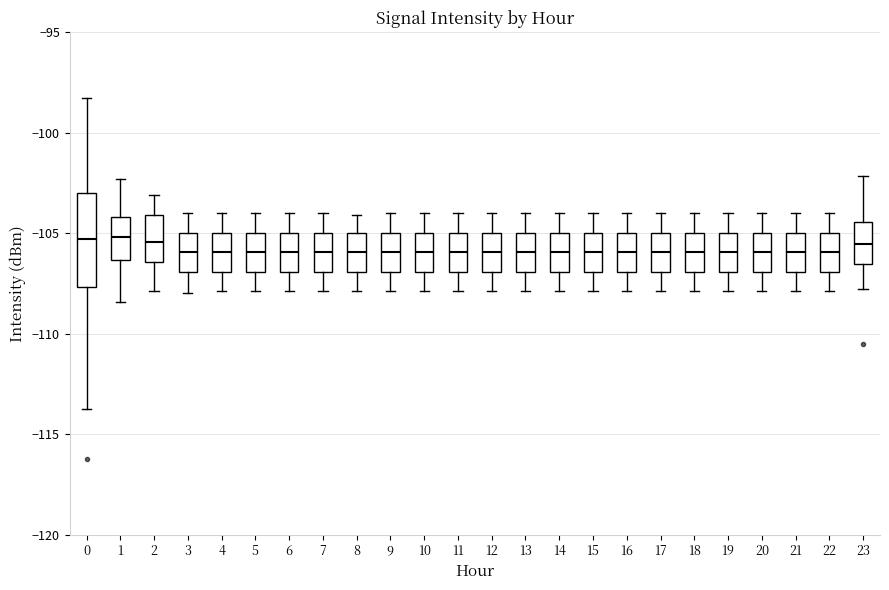

Reading left to right, transcribe this box plot: for each box, give where its median line is, the range the box spans, and where its two whiskers end, as read against the y-axis. The values are not printed on the chart, so give them approximately, as read against the axis.

0: median -105.5, box -107.5 to -103.0, whiskers -113.5 to -98.5
1: median -105.0, box -106.5 to -104.0, whiskers -108.5 to -102.5
2: median -105.5, box -106.5 to -104.0, whiskers -108.0 to -103.0
3: median -106.0, box -107.0 to -105.0, whiskers -108.0 to -104.0
4: median -106.0, box -107.0 to -105.0, whiskers -108.0 to -104.0
5: median -106.0, box -107.0 to -105.0, whiskers -108.0 to -104.0
6: median -106.0, box -107.0 to -105.0, whiskers -108.0 to -104.0
7: median -106.0, box -107.0 to -105.0, whiskers -108.0 to -104.0
8: median -106.0, box -107.0 to -105.0, whiskers -108.0 to -104.0
9: median -106.0, box -107.0 to -105.0, whiskers -108.0 to -104.0
10: median -106.0, box -107.0 to -105.0, whiskers -108.0 to -104.0
11: median -106.0, box -107.0 to -105.0, whiskers -108.0 to -104.0
12: median -106.0, box -107.0 to -105.0, whiskers -108.0 to -104.0
13: median -106.0, box -107.0 to -105.0, whiskers -108.0 to -104.0
14: median -106.0, box -107.0 to -105.0, whiskers -108.0 to -104.0
15: median -106.0, box -107.0 to -105.0, whiskers -108.0 to -104.0
16: median -106.0, box -107.0 to -105.0, whiskers -108.0 to -104.0
17: median -106.0, box -107.0 to -105.0, whiskers -108.0 to -104.0
18: median -106.0, box -107.0 to -105.0, whiskers -108.0 to -104.0
19: median -106.0, box -107.0 to -105.0, whiskers -108.0 to -104.0
20: median -106.0, box -107.0 to -105.0, whiskers -108.0 to -104.0
21: median -106.0, box -107.0 to -105.0, whiskers -108.0 to -104.0
22: median -106.0, box -107.0 to -105.0, whiskers -108.0 to -104.0
23: median -105.5, box -106.5 to -104.5, whiskers -108.0 to -102.0